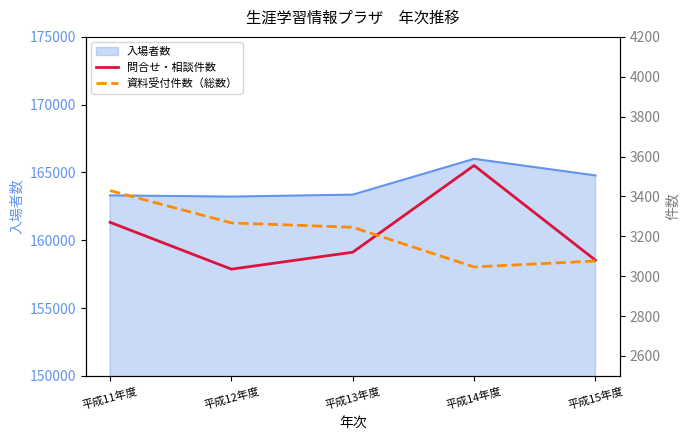

After their last crossing, which series has the higher values: 問合せ・相談件数 or 資料受付件数（総数）?

問合せ・相談件数